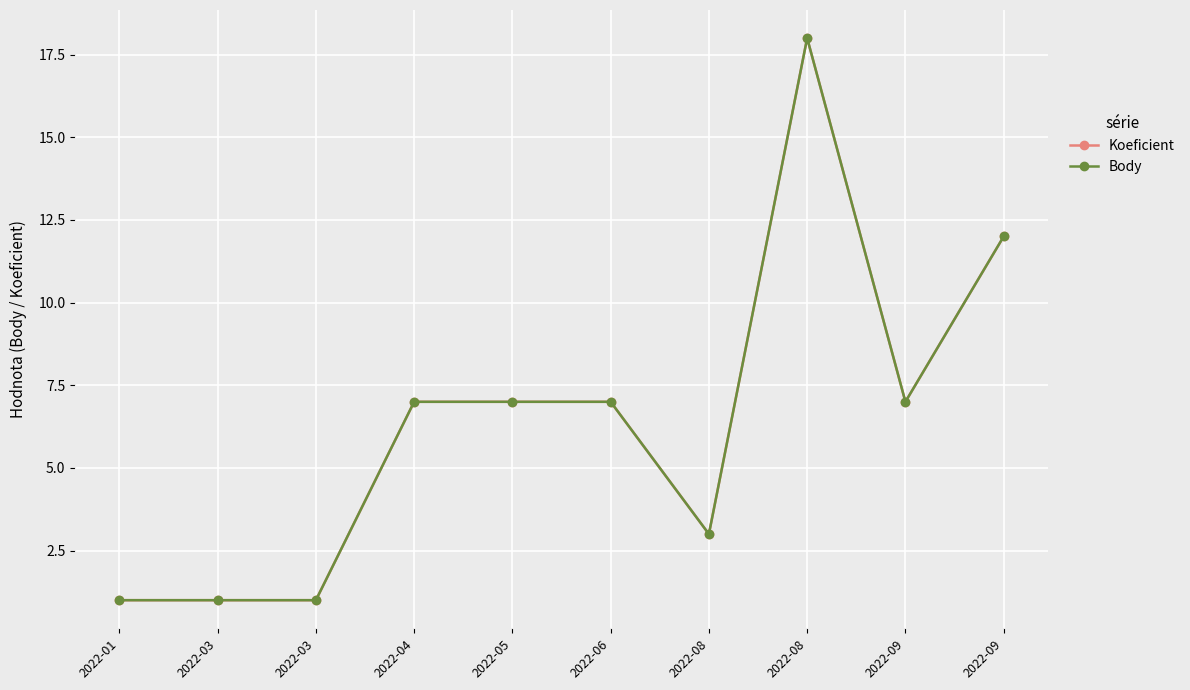

At 2022-06, list the series in order from largest to smallest.

Koeficient, Body